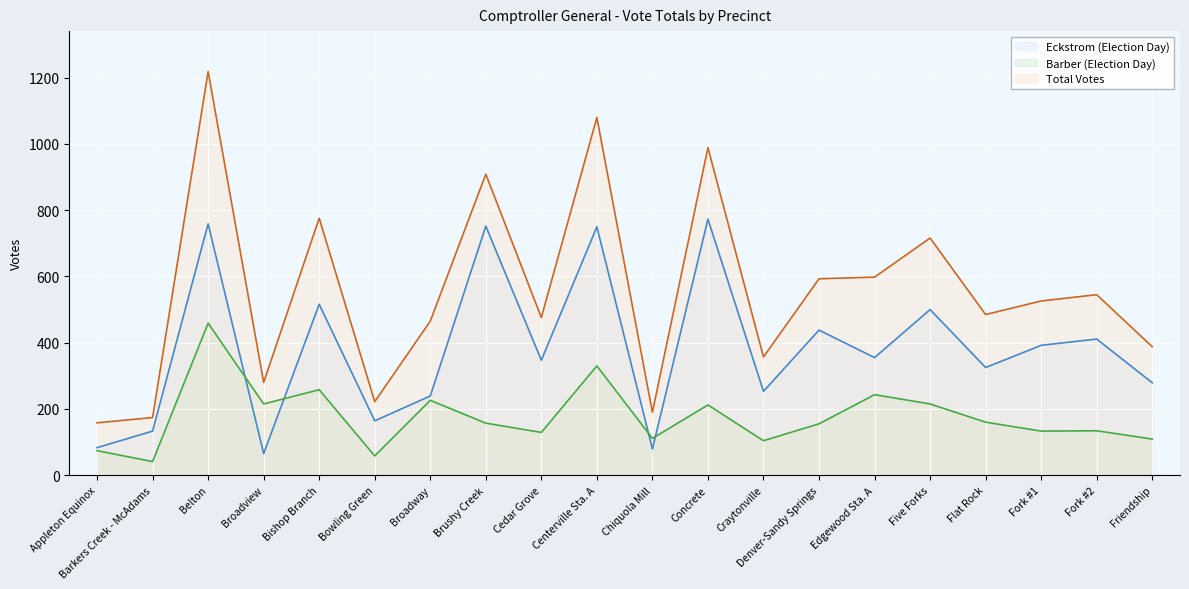

The value of Eckstrom (Election Day) at Cedar Grove is 347. True or false?

True